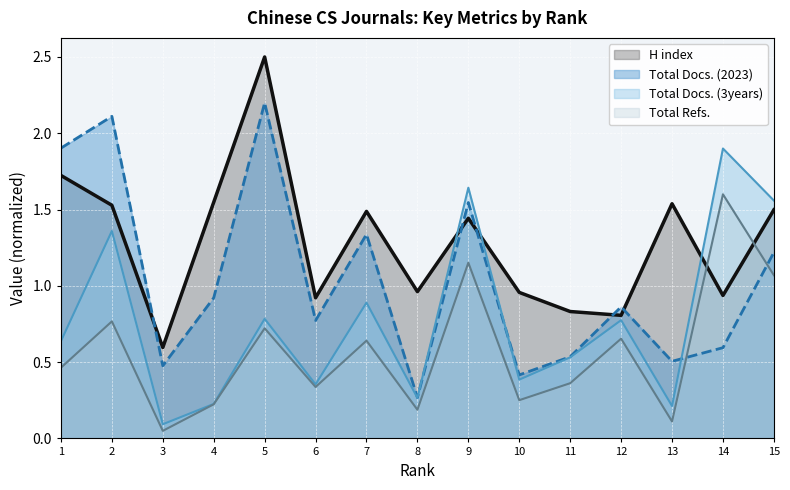

Which series has the largest total across all categories?

H index